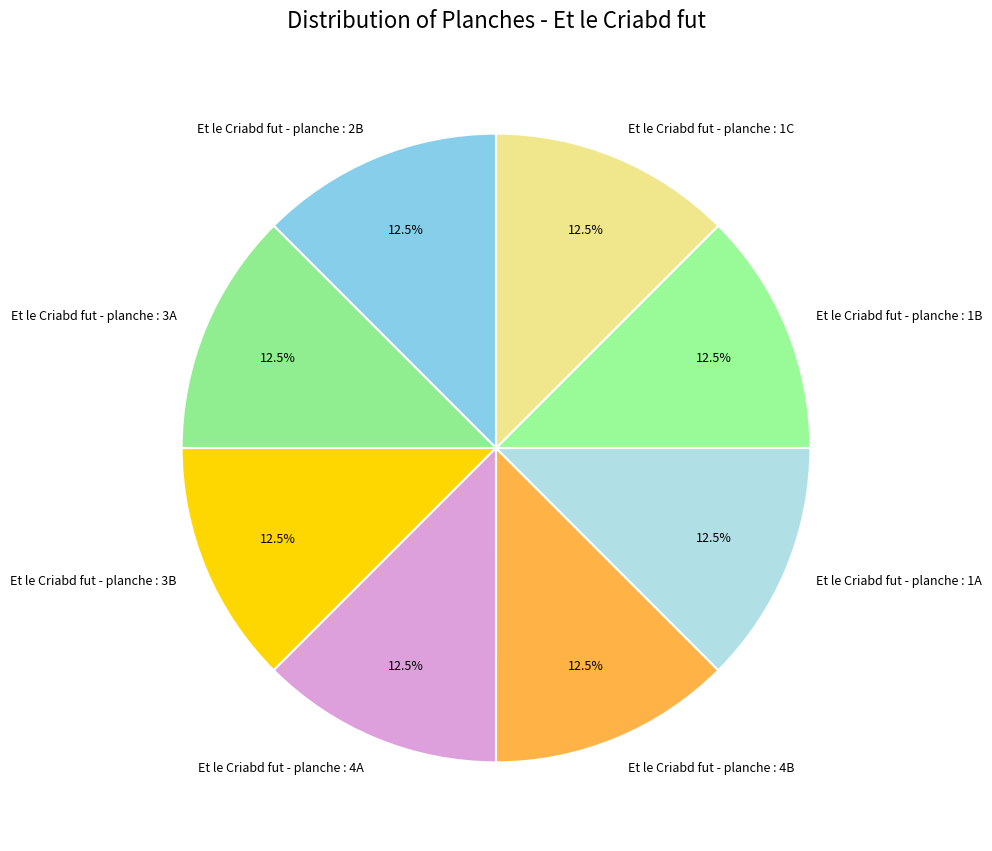

How many segments does this pie chart have?

8